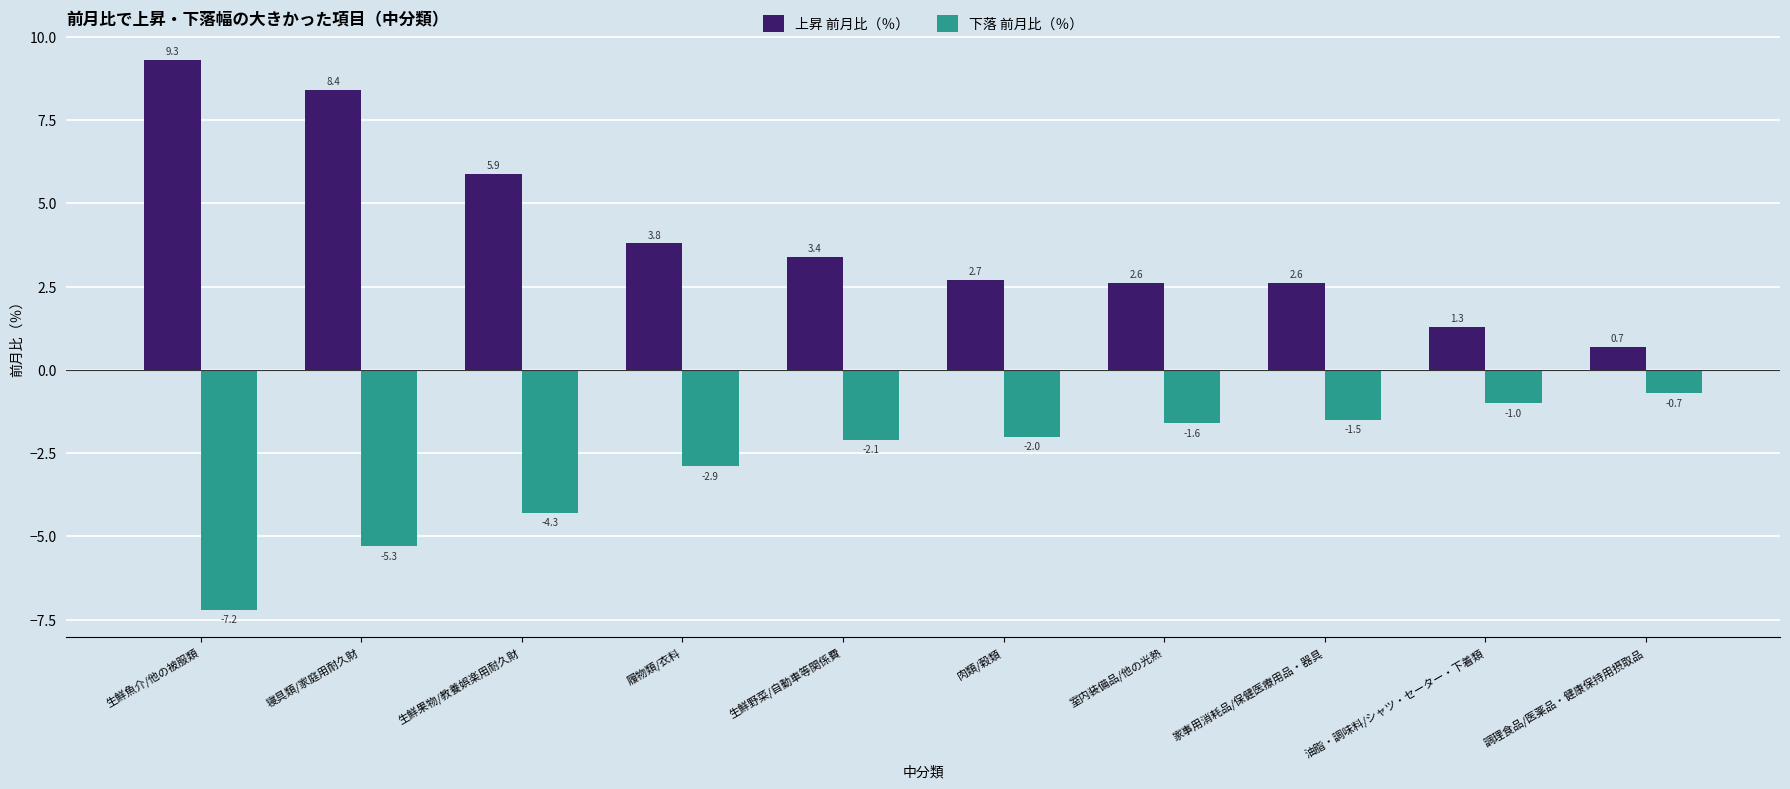

The 下落 前月比（％） series shows -1.0 at 油脂・調味料/シャツ・セーター・下着類. True or false?

True